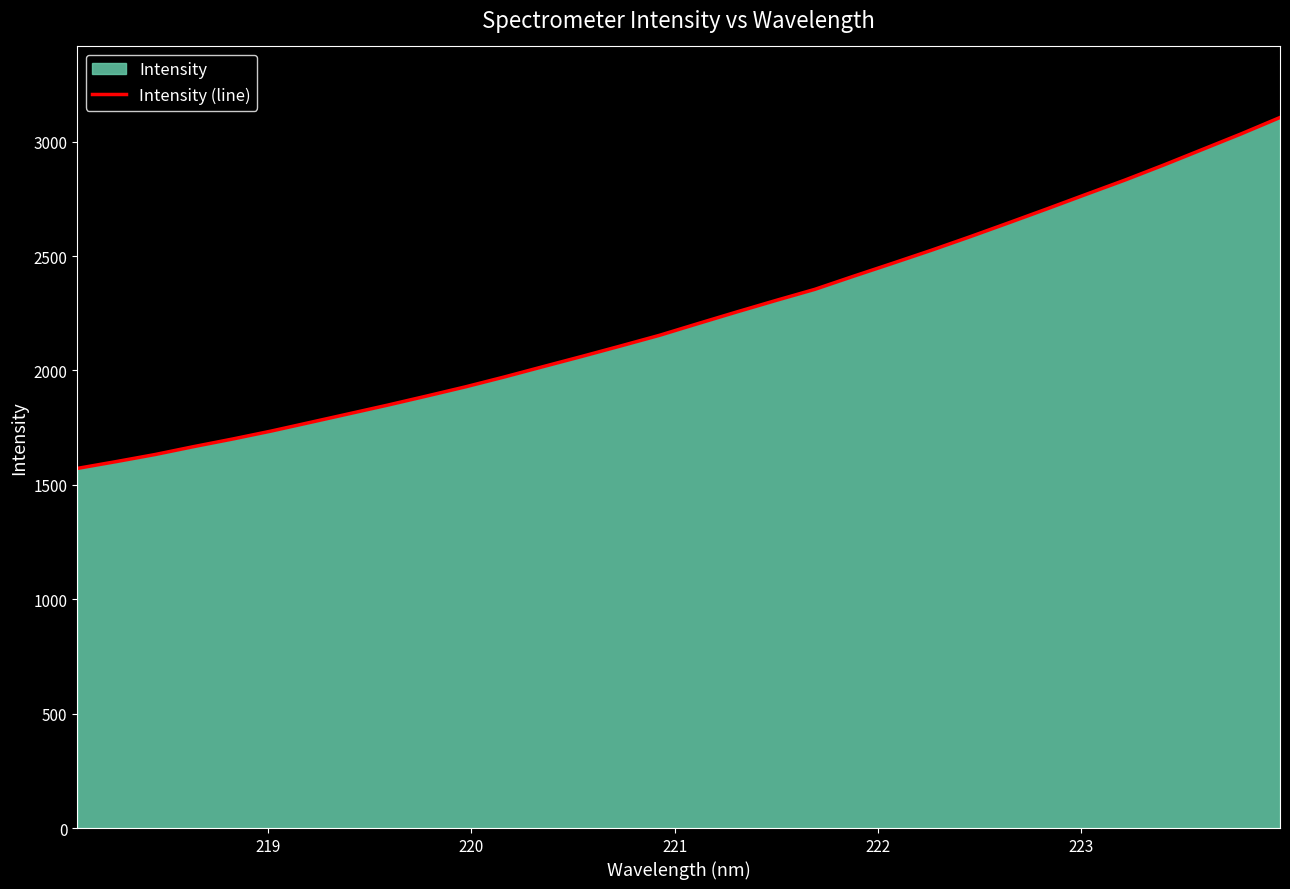

What is the smallest value displayed?

1571.8